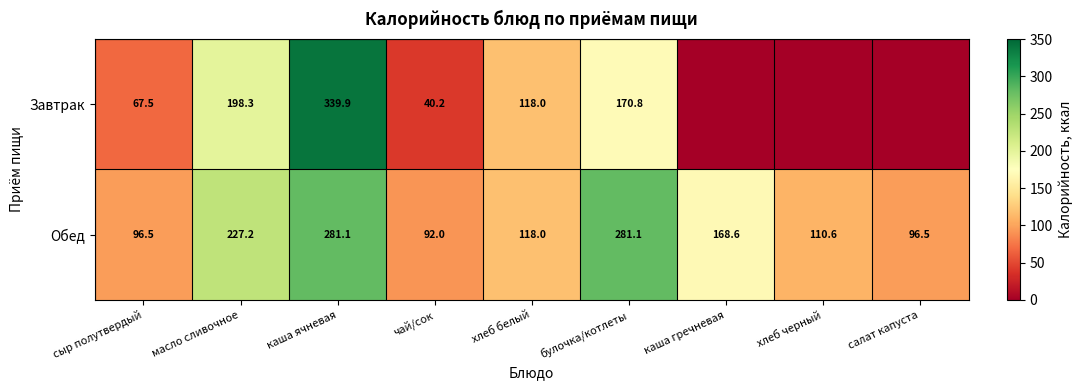

Which has a higher value, хлеб белый or масло сливочное?

масло сливочное